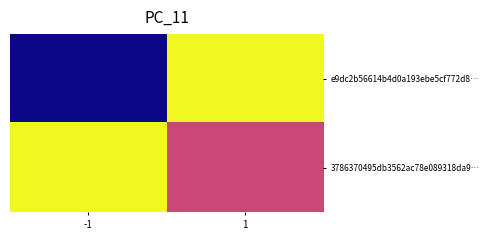

Reading right to left, what are all the values shown in this chart?

e9dc2b56614b4d0a193ebe5cf772d8…: 1=1	-1=-1
3786370495db3562ac78e089318da9…: 1=0	-1=1